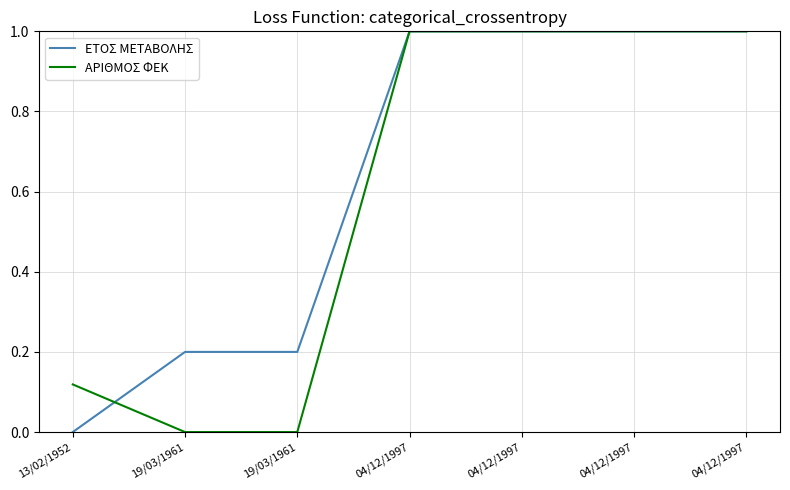

What is the total value across all series at 04/12/1997?

2.0